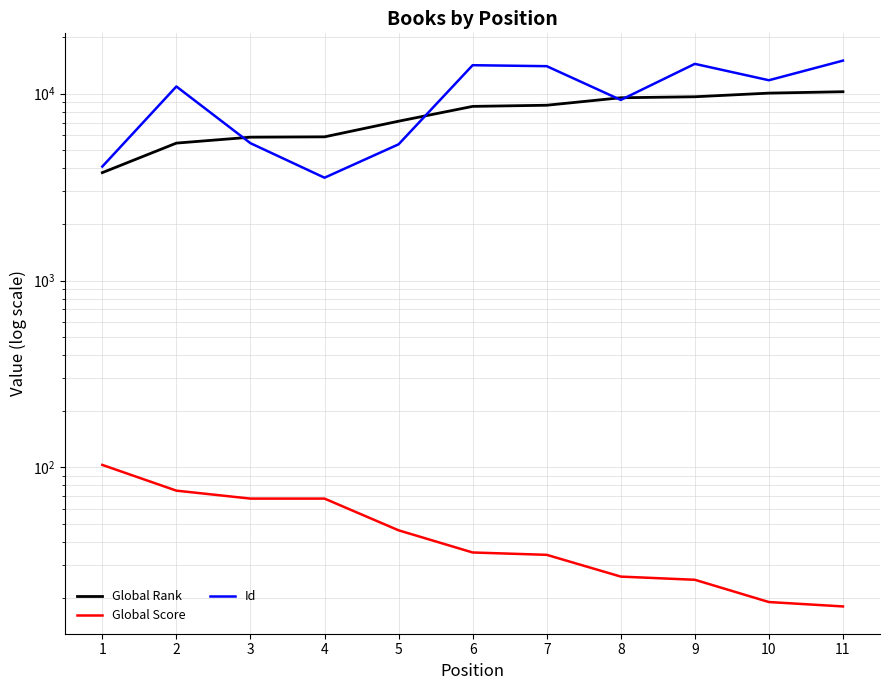

List the labels in order of Global Rank value, largest first.

11, 10, 9, 8, 7, 6, 5, 4, 3, 2, 1